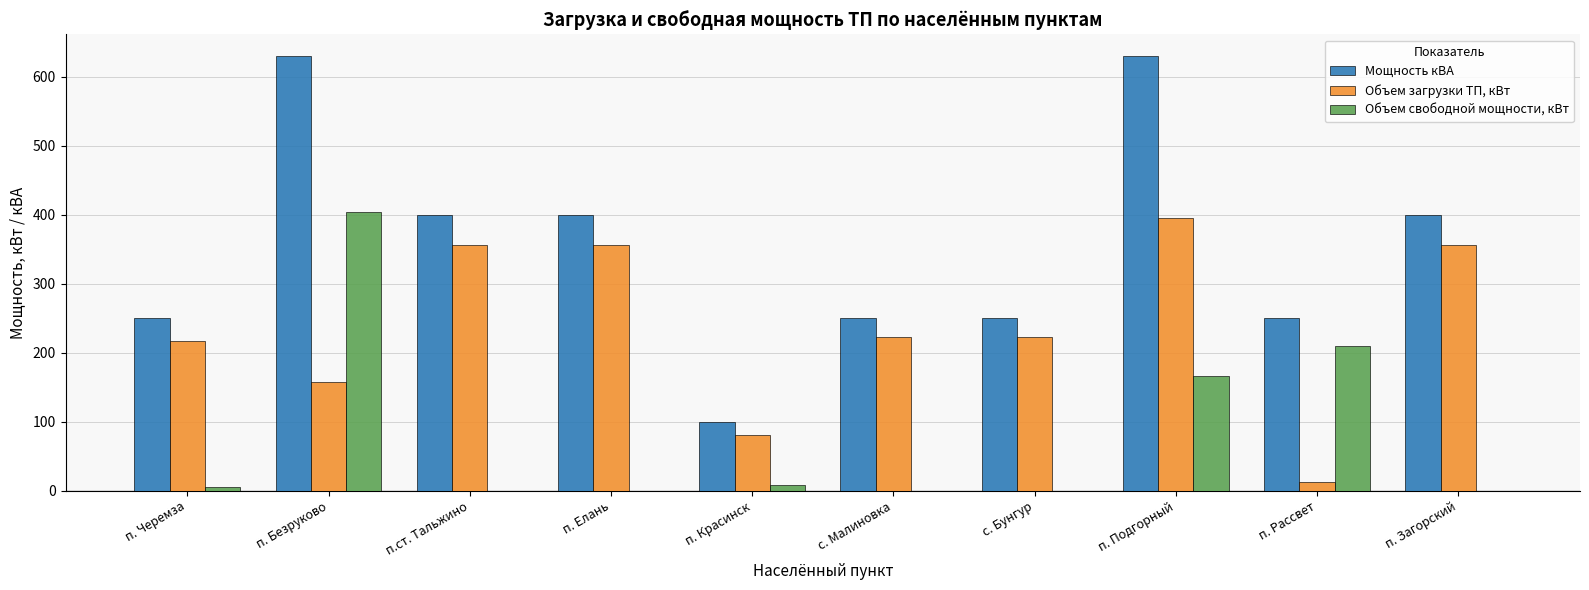

The Объем свободной мощности, кВт series shows 209.8 at п. Рассвет. True or false?

True